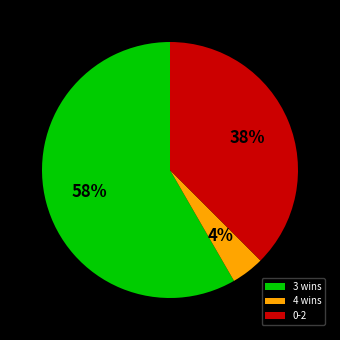

The 4 wins slice represents 11% of the pie. True or false?

False